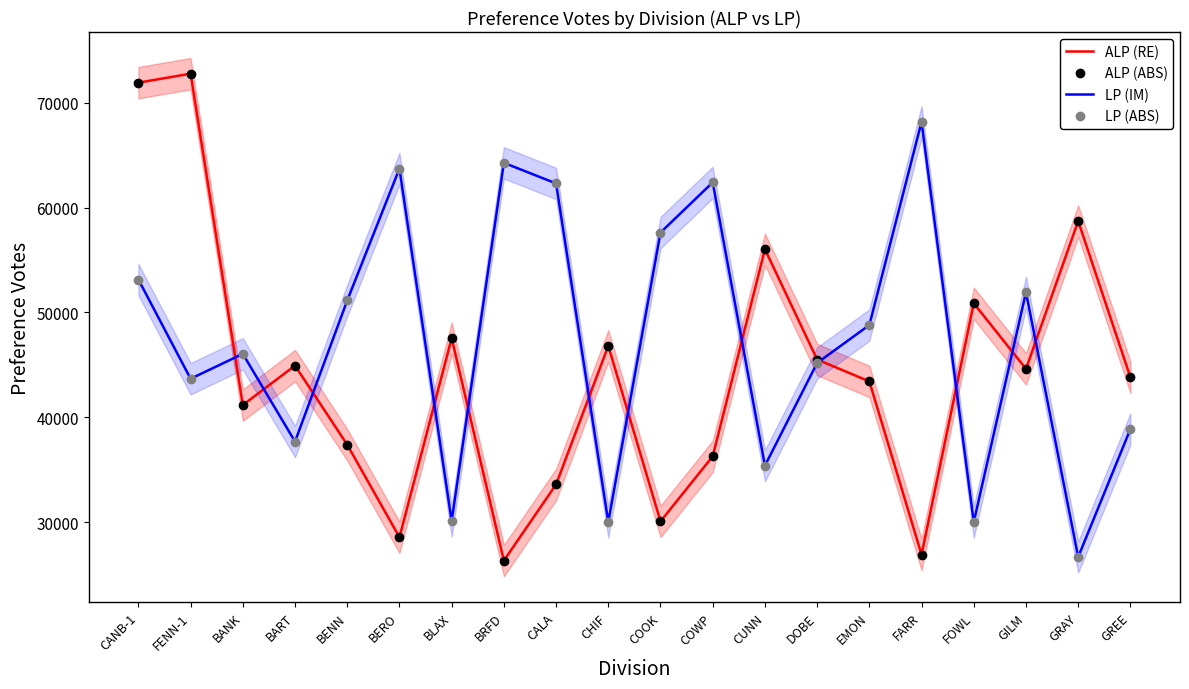

Which has a higher value, BART or EMON?

BART